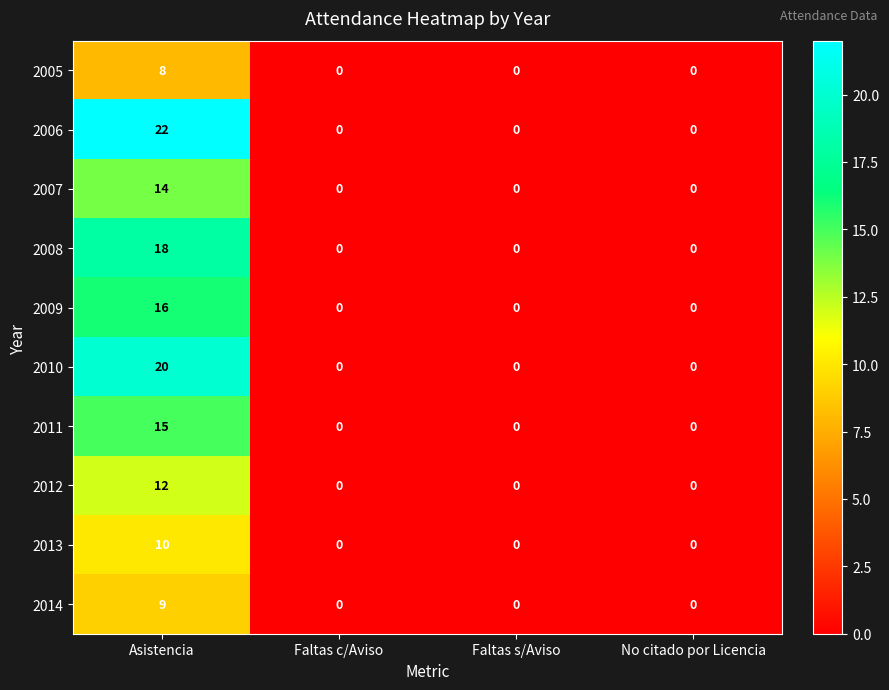

Which category has the highest value in the 2010 series?

Asistencia